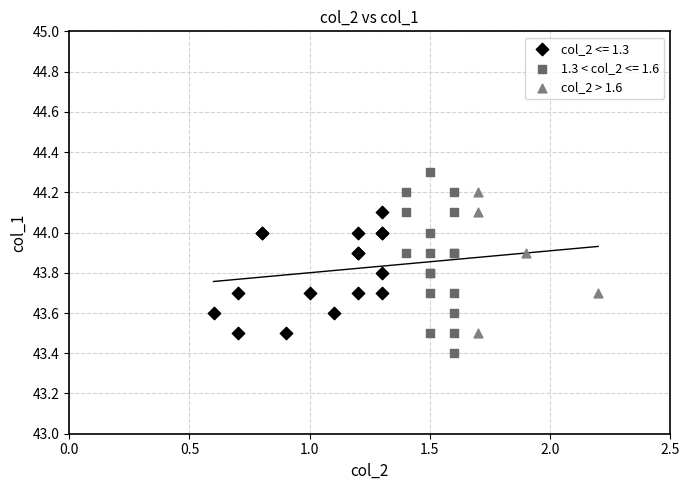

Which series contains the highest Y value?

1.3 < col_2 <= 1.6